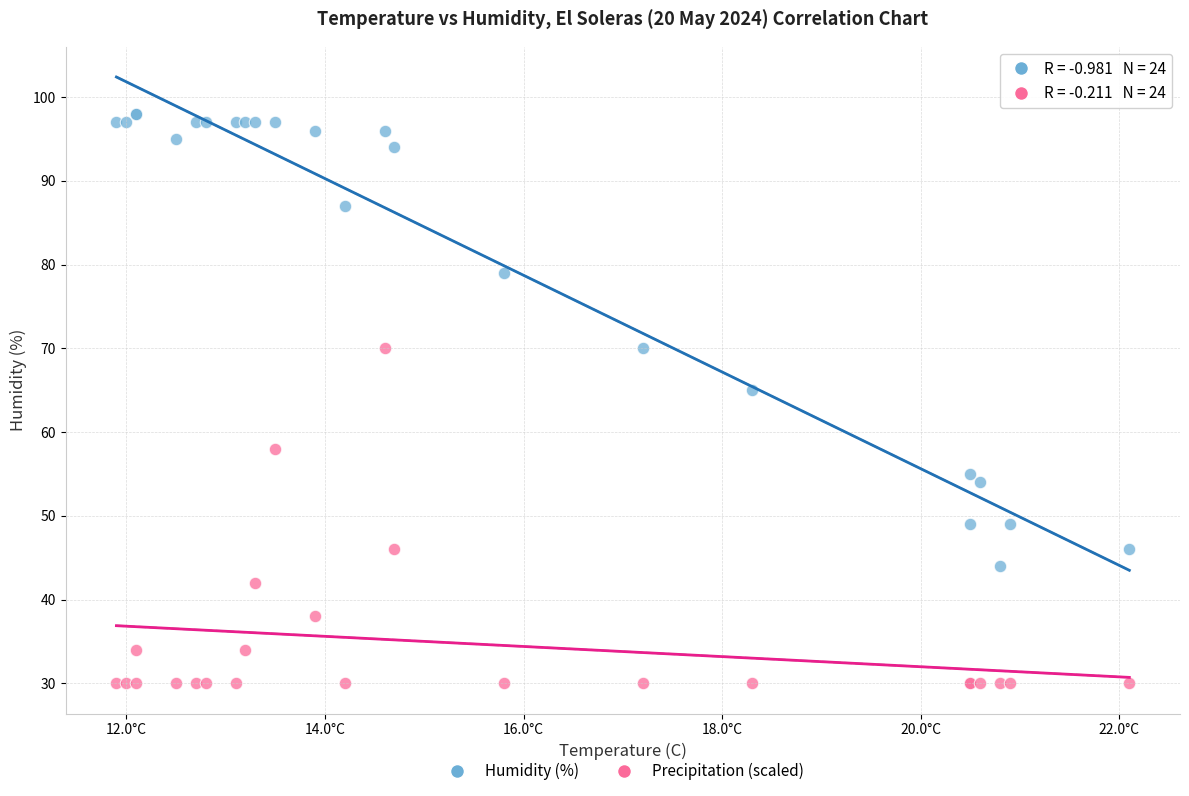

Across all series, what Y value is closest to 64?

65